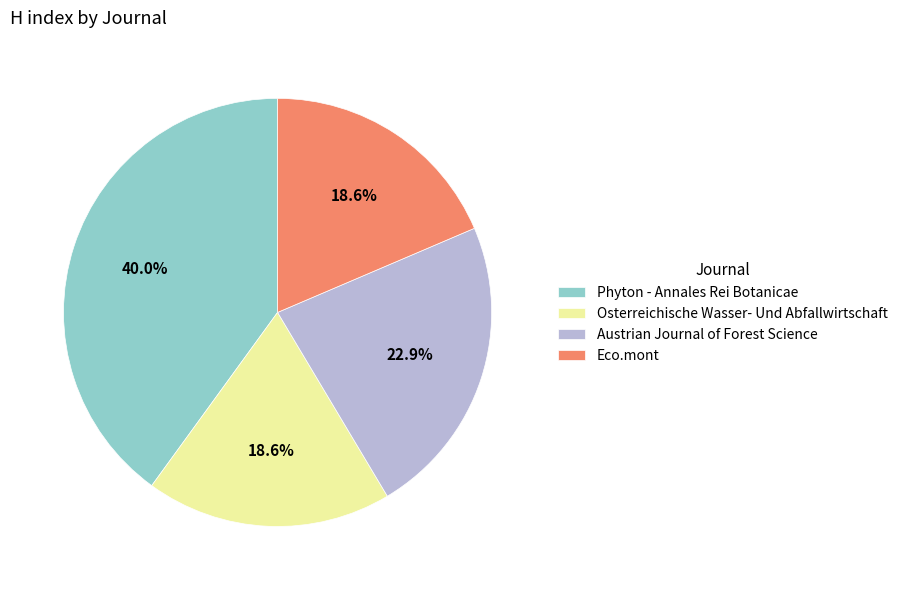

What is the largest slice in the pie chart?

Phyton - Annales Rei Botanicae